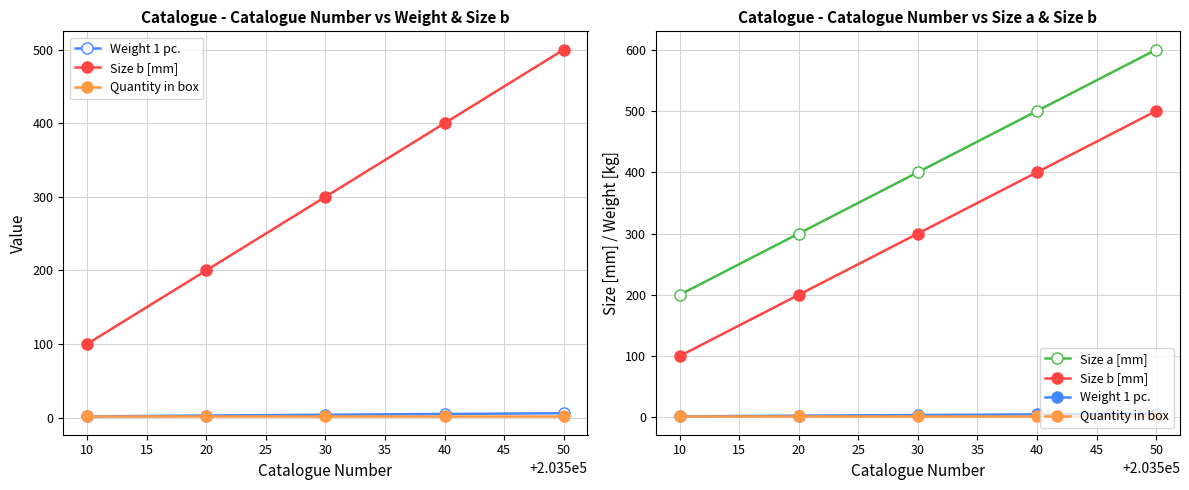

True or false: Quantity in box and Size b [mm] cross at least once.

False